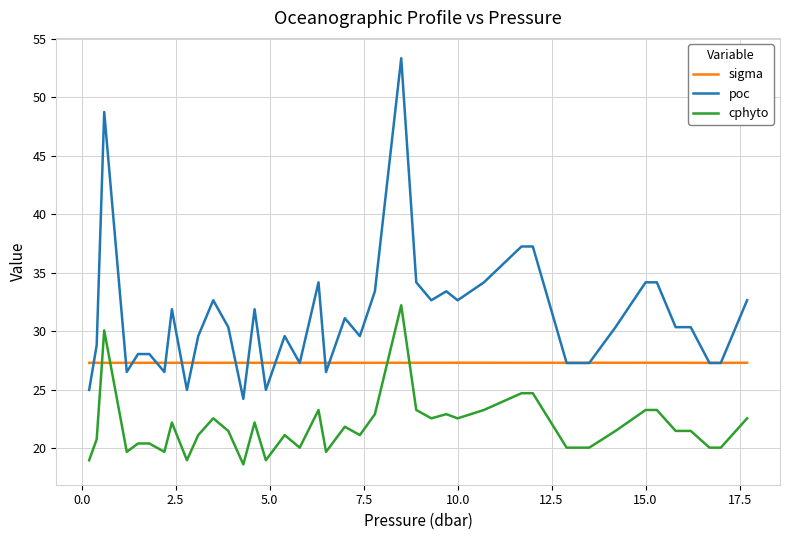

After their last crossing, which series has the higher values: sigma or poc?

poc